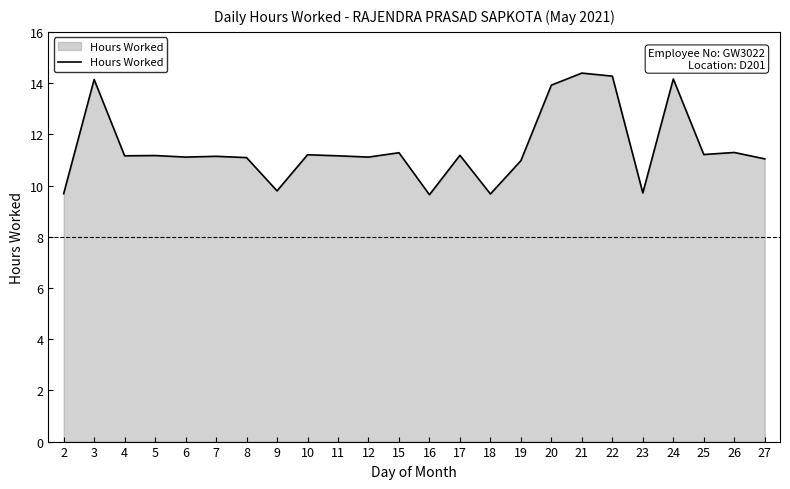

What is the minimum value shown in the chart?

9.6